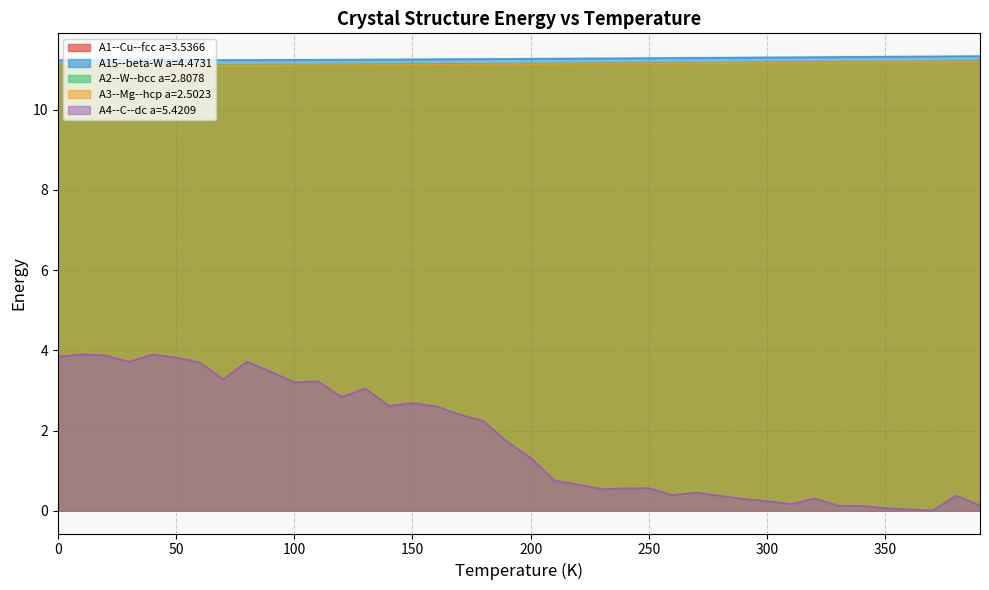

True or false: A4--C--dc a=5.4209 and A3--Mg--hcp a=2.5023 cross at least once.

False